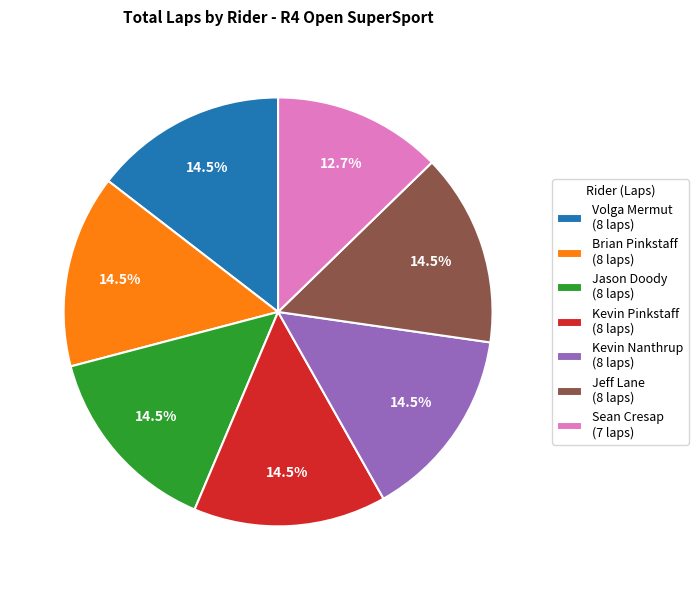

Approximately how many times larger is the value at Jeff Lane (8 laps) compared to Kevin Pinkstaff (8 laps)?

1.0